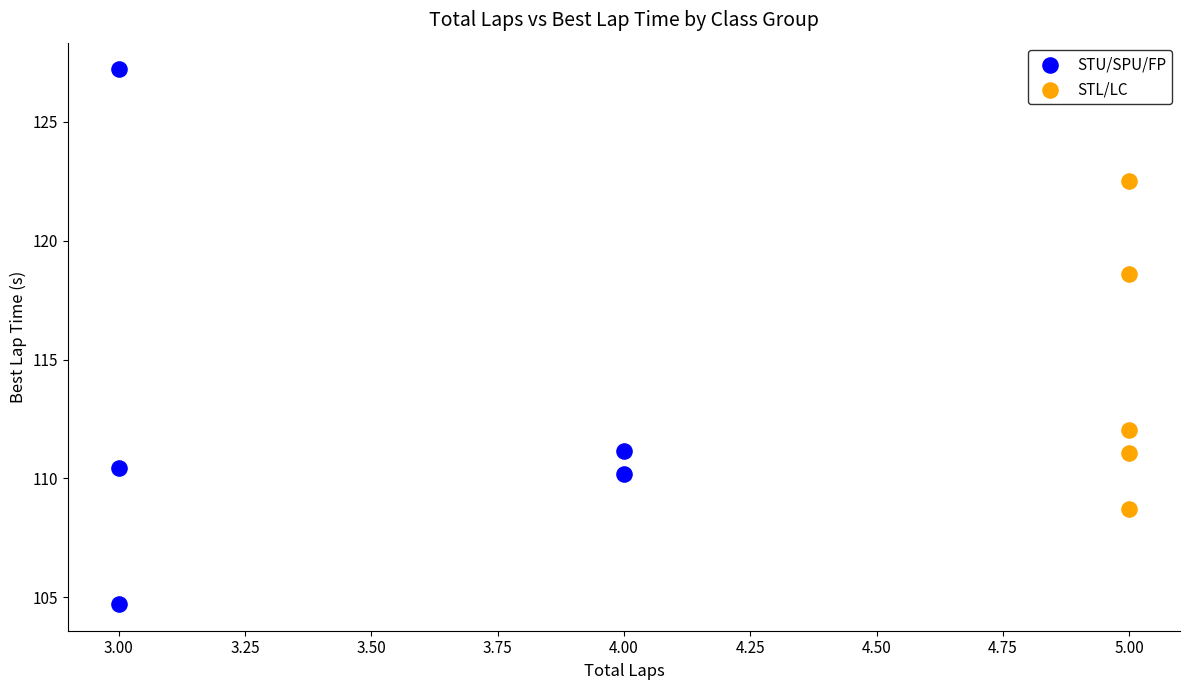

Which series reaches the maximum Y coordinate?

STU/SPU/FP